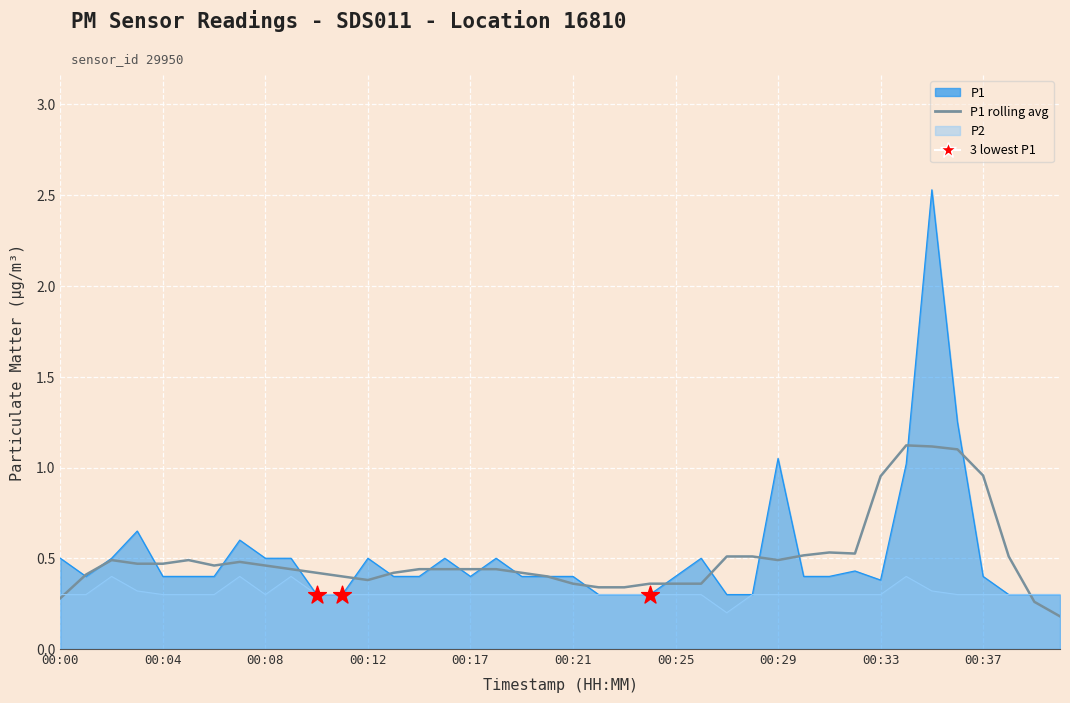

What are all the series names shown in the legend?

P1, P2